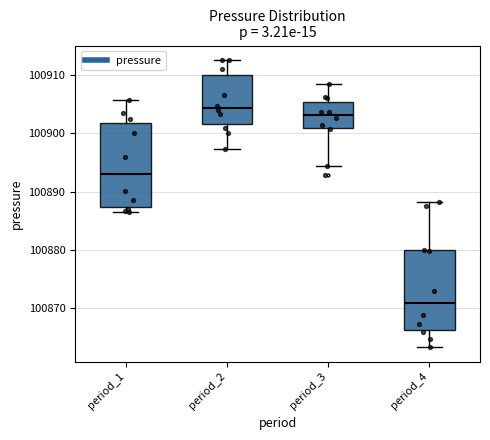

Which box has the lowest median line?

period_4